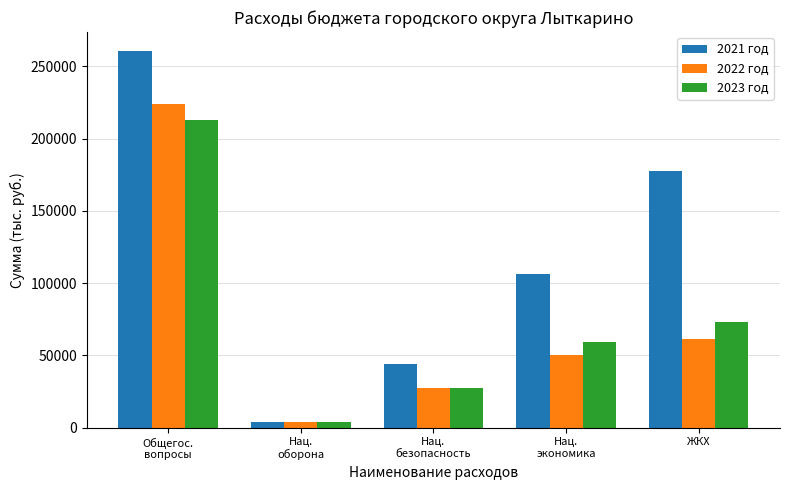

What is the average value of the 2023 год series?

75209.1